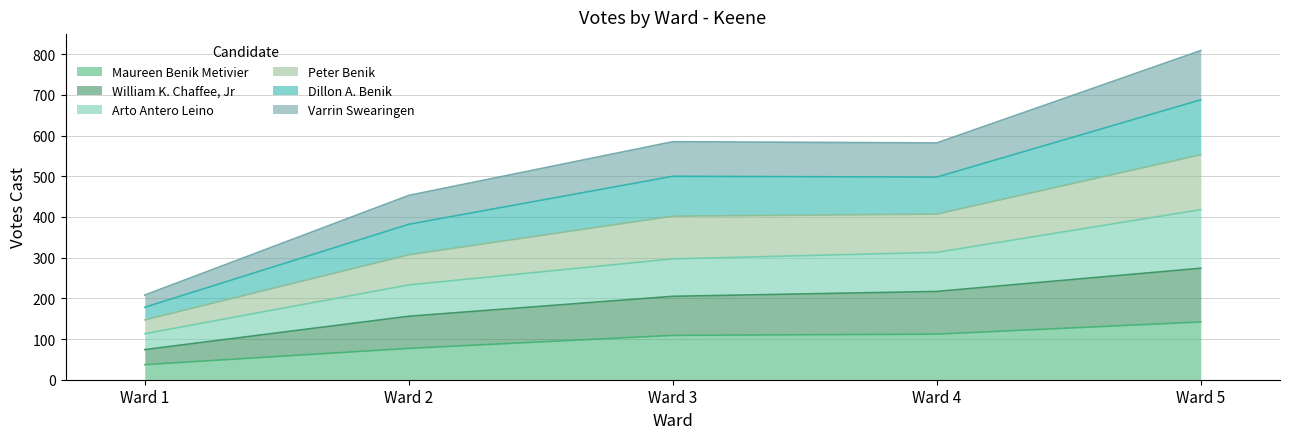

Which category has the highest value in the Maureen Benik Metivier series?

Ward 5